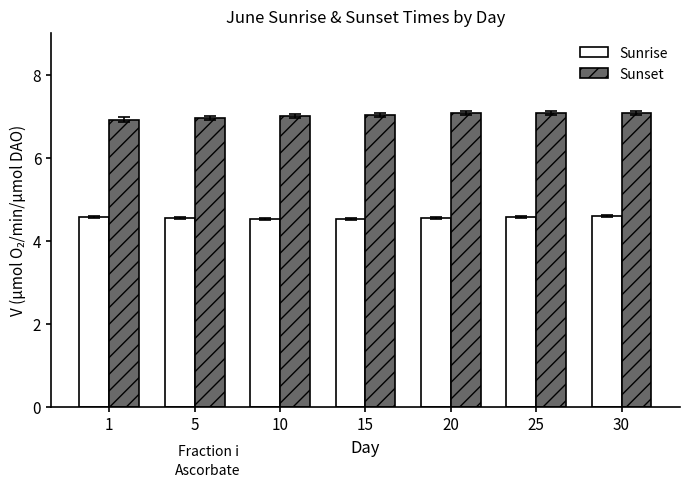

Which series has the largest range (max minus min)?

Sunset